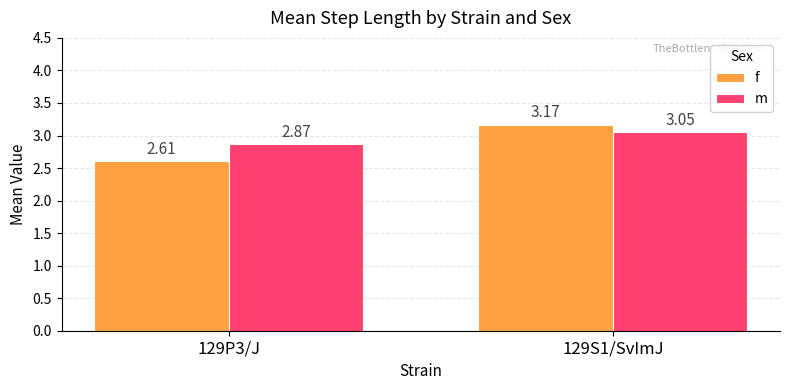

Where does the m series first go above 3?

129S1/SvImJ